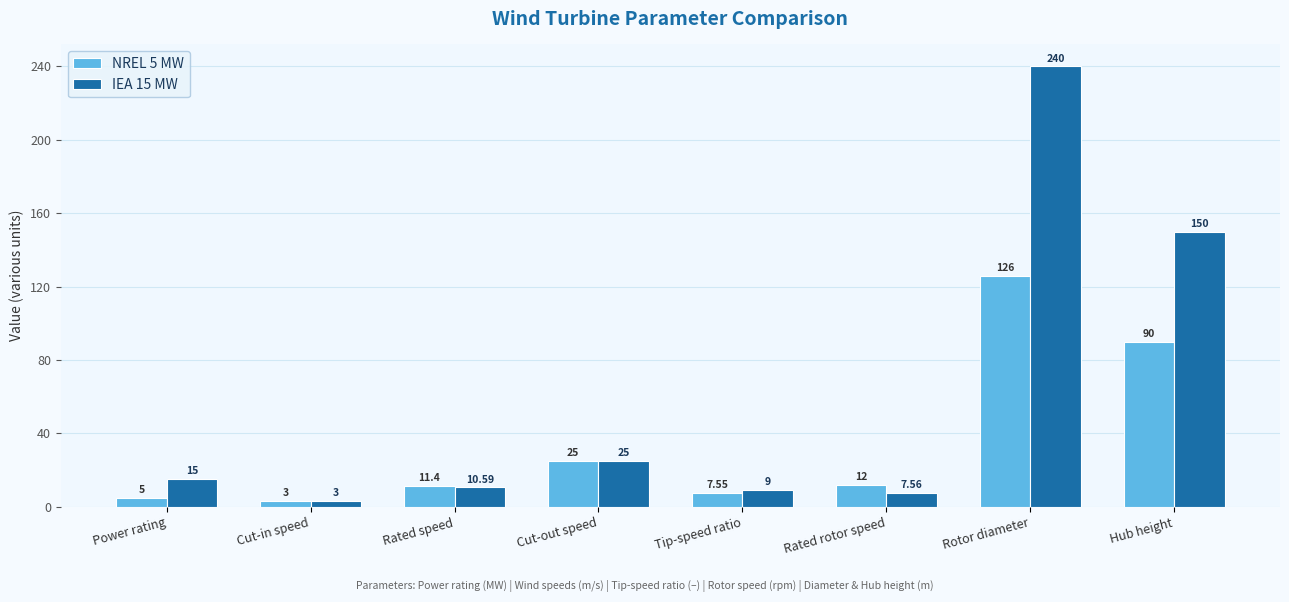

List the series in order of their overall mean, lowest first.

NREL 5 MW, IEA 15 MW